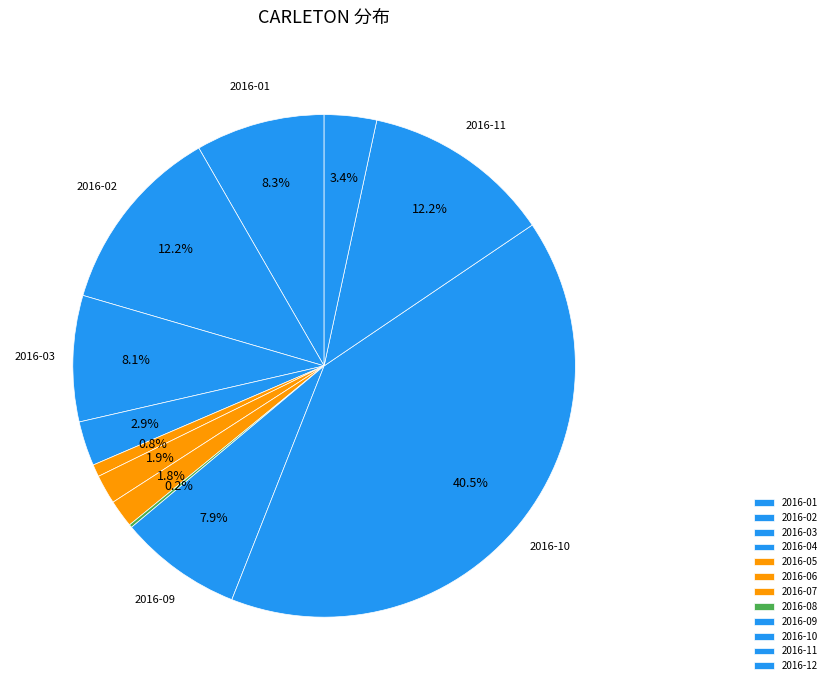

Combined, do 2016-10 and 2016-07 account for over 50%?

No